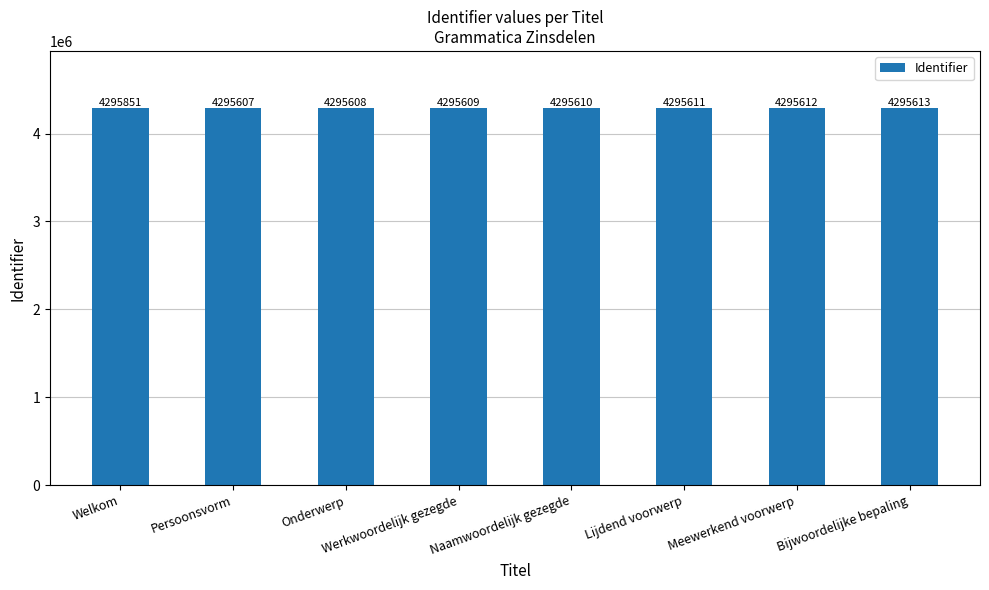

What is the value of the 3rd bar from the left?

4295608